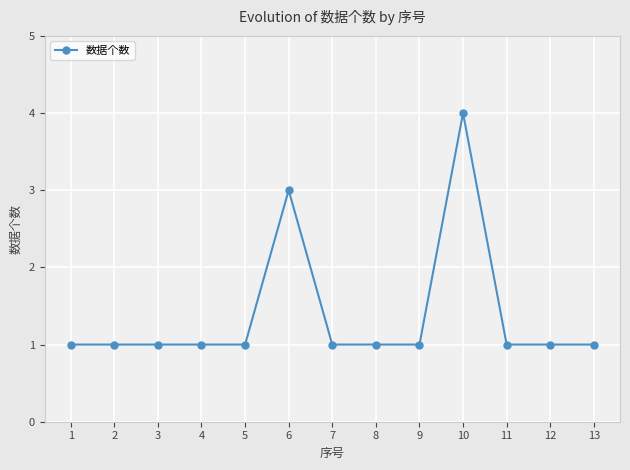

What is the difference between the maximum and minimum values?

3